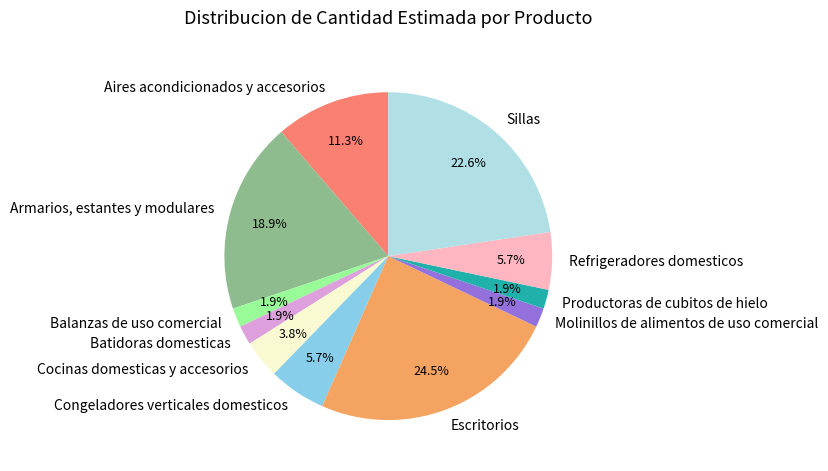

Do Cocinas domesticas y accesorios and Refrigeradores domesticos together represent more than half of the pie?

No